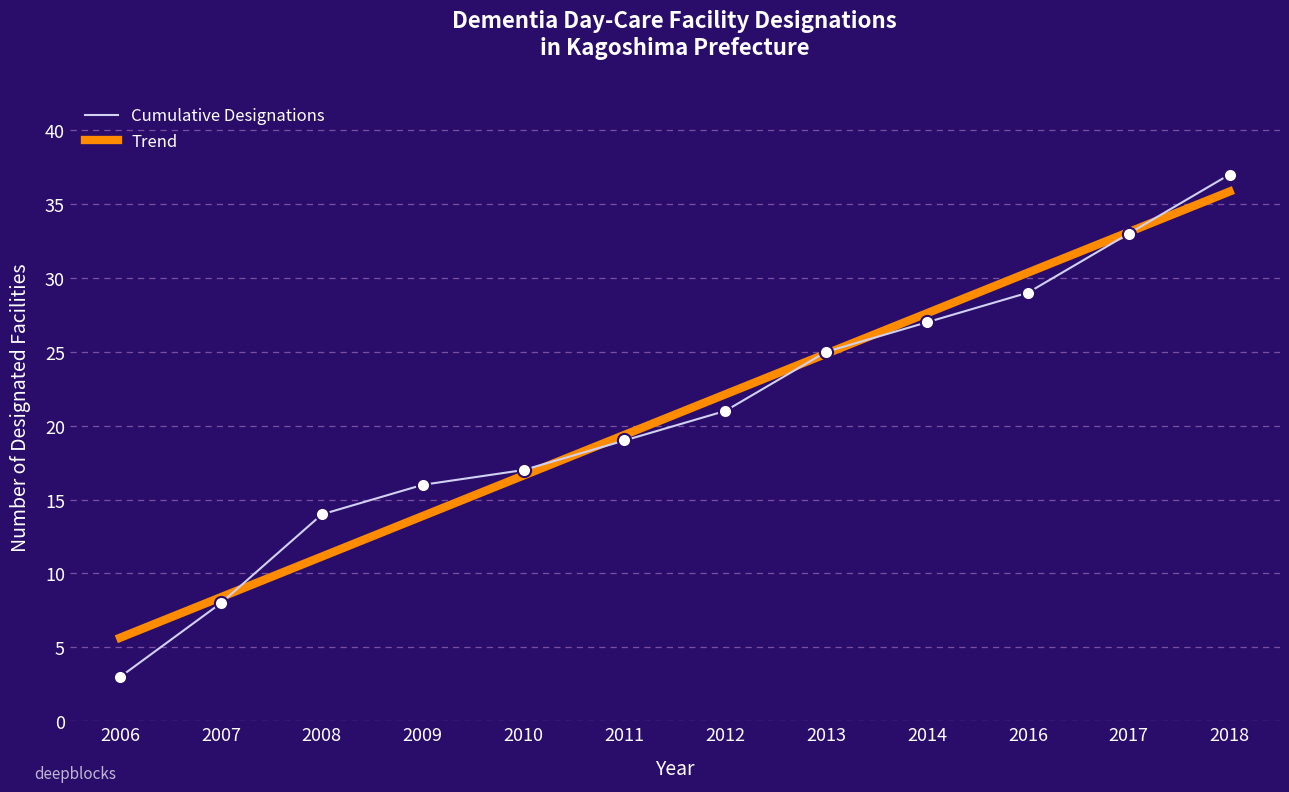

At which category is the sum across all series the highest?

2018